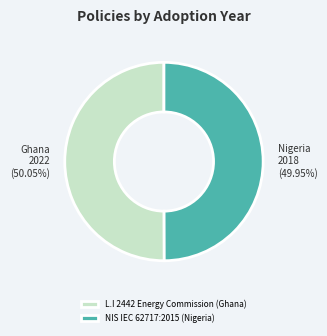

The NIS IEC 62717:2015 (Nigeria) slice represents 50% of the pie. True or false?

True